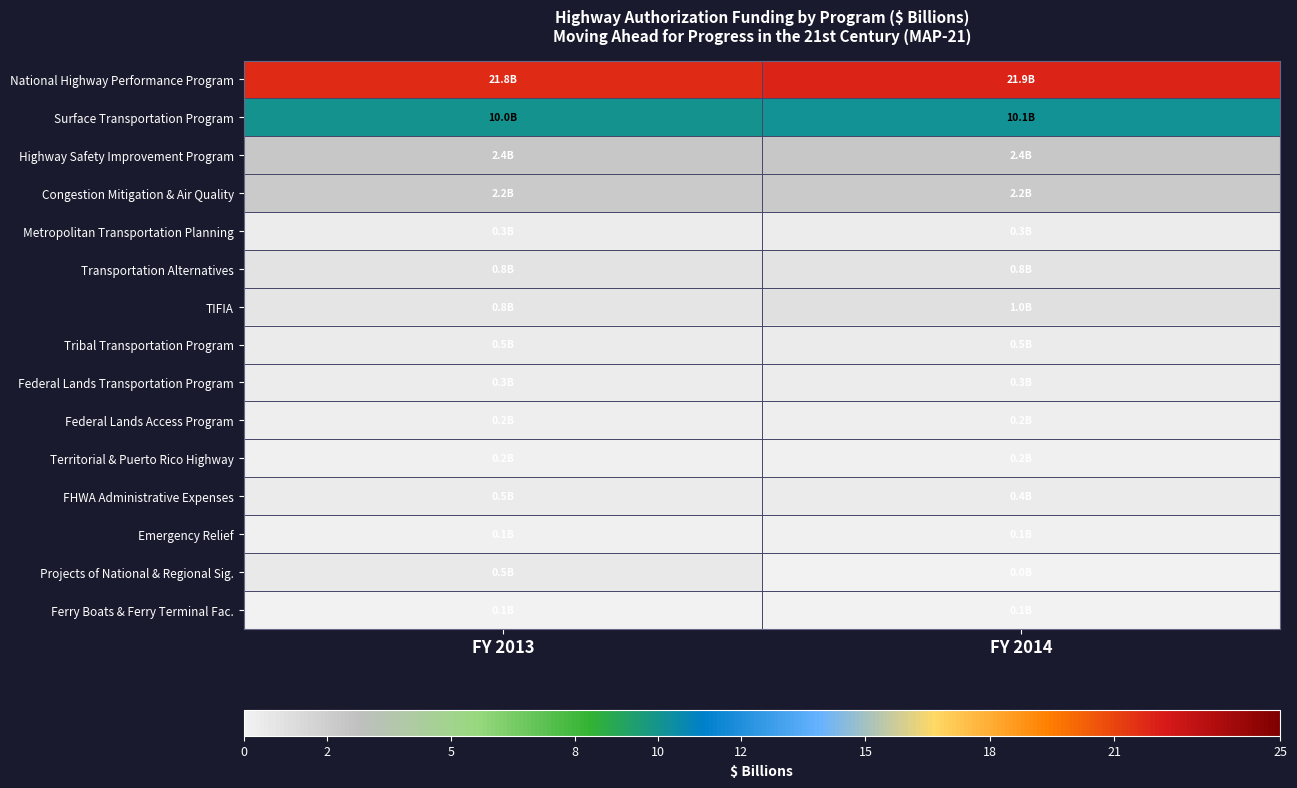

What is the maximum value shown in the chart?

21.9